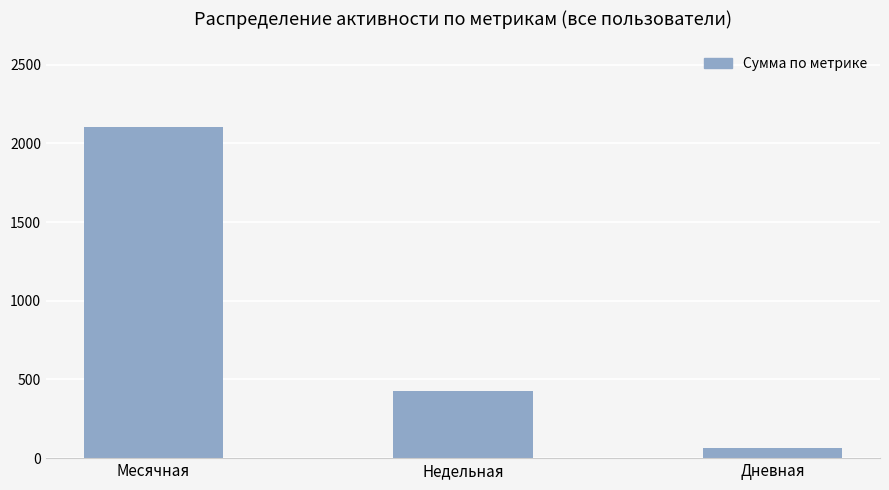

Count the number of data series in this chart.

1